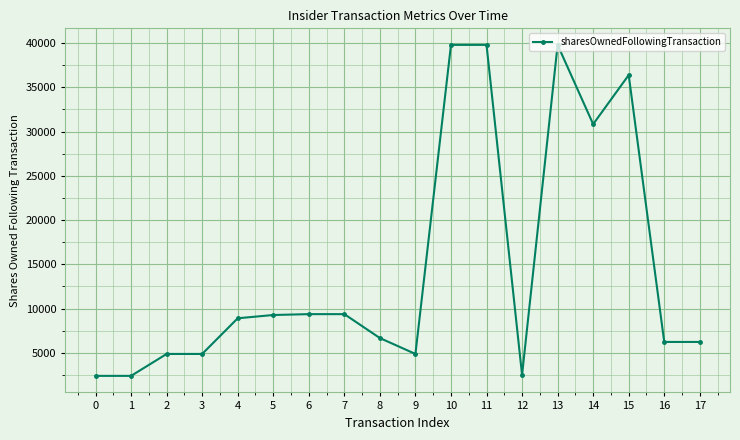

What is the value of the 2nd point from the left?

2402